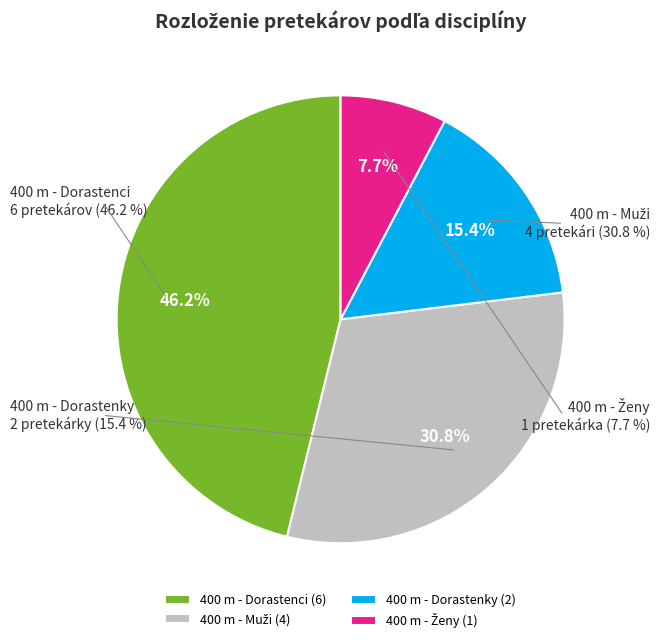

How much of the chart is everything except 400 m - Dorastenky?

84.6%